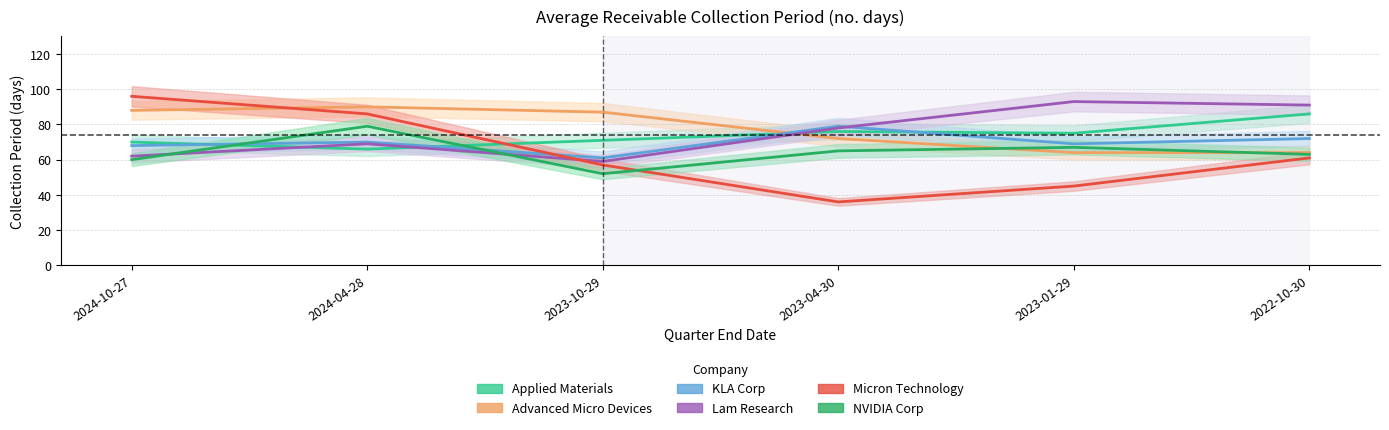

Which category has the highest value in the NVIDIA Corp series?

2024-04-28